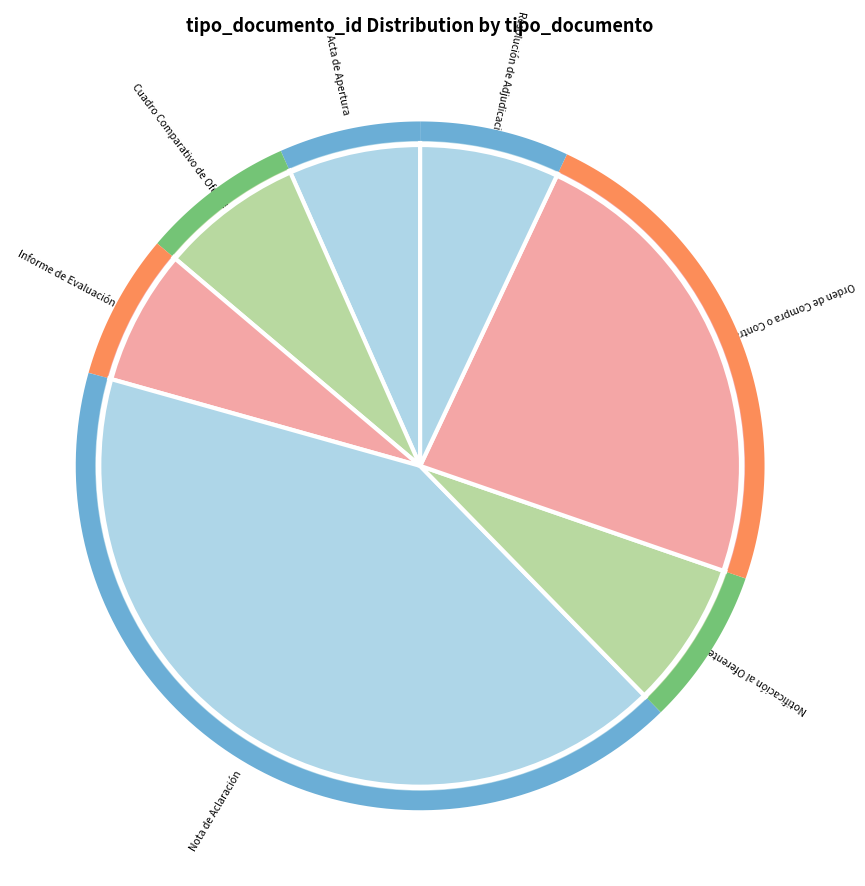

What portion of the pie excludes Notificación al Oferente?

92.6%